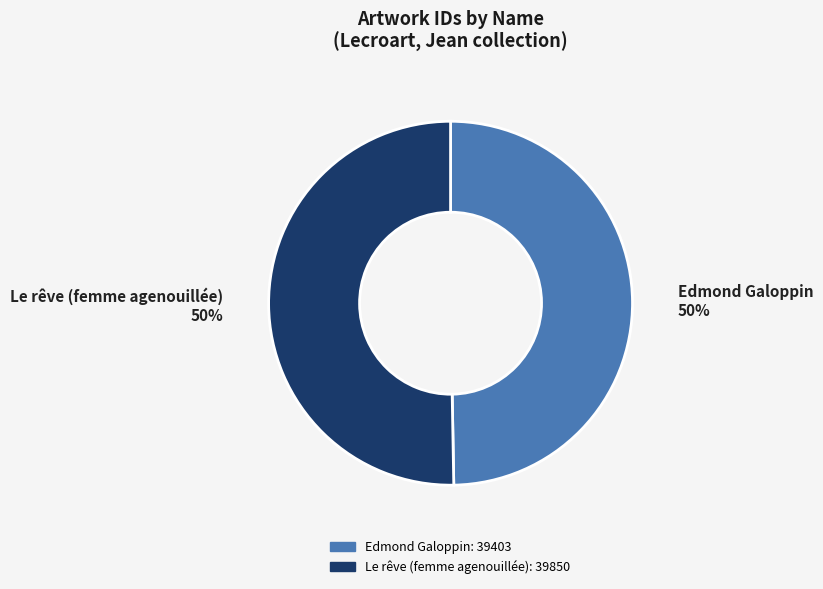

The Edmond Galoppin slice represents 61% of the pie. True or false?

False